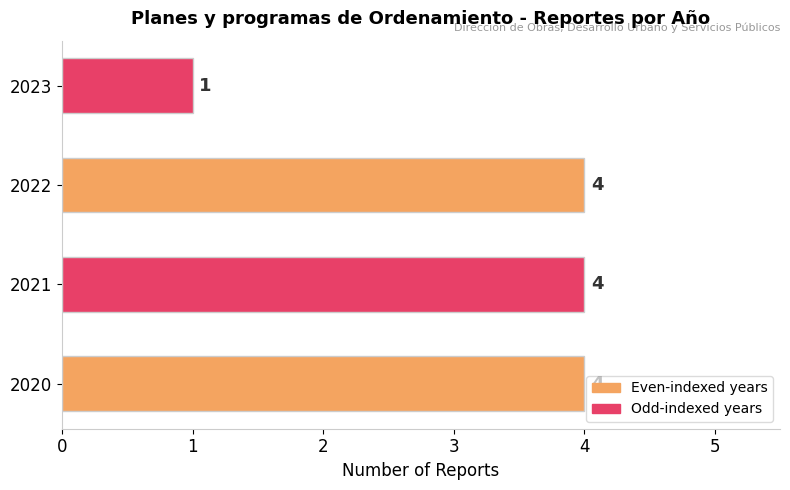

What is the ratio of the value at 2022 to the value at 2020?

1.0